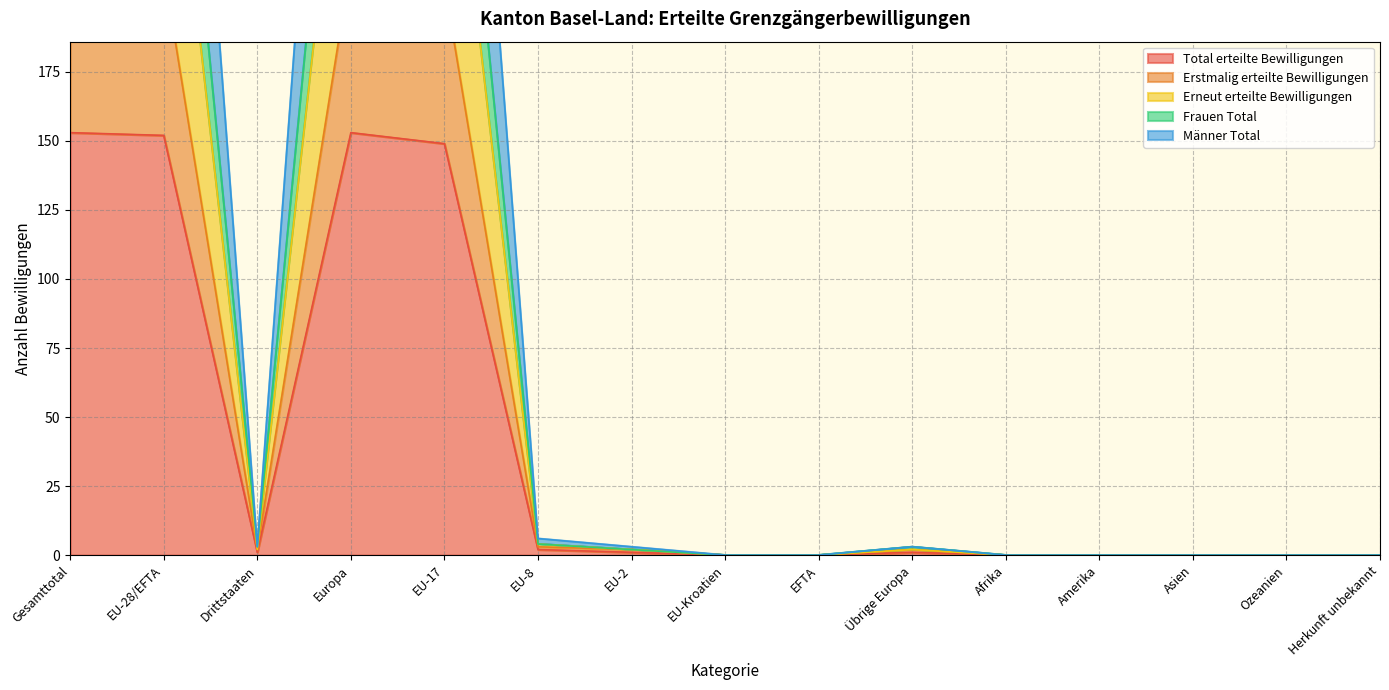

List the series in order of their peak value, highest first.

Männer Total, Frauen Total, Erneut erteilte Bewilligungen, Erstmalig erteilte Bewilligungen, Total erteilte Bewilligungen